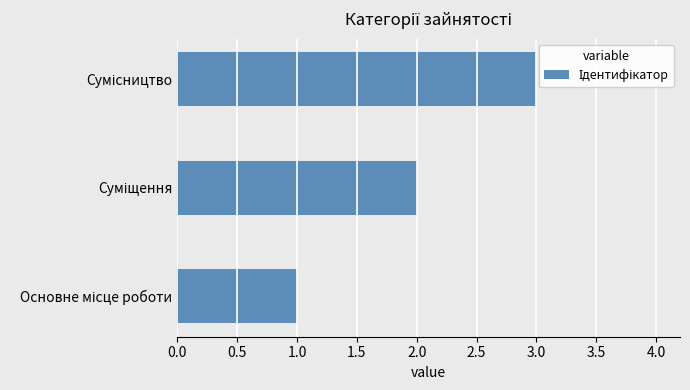

What is the difference between the maximum and second lowest values?

1